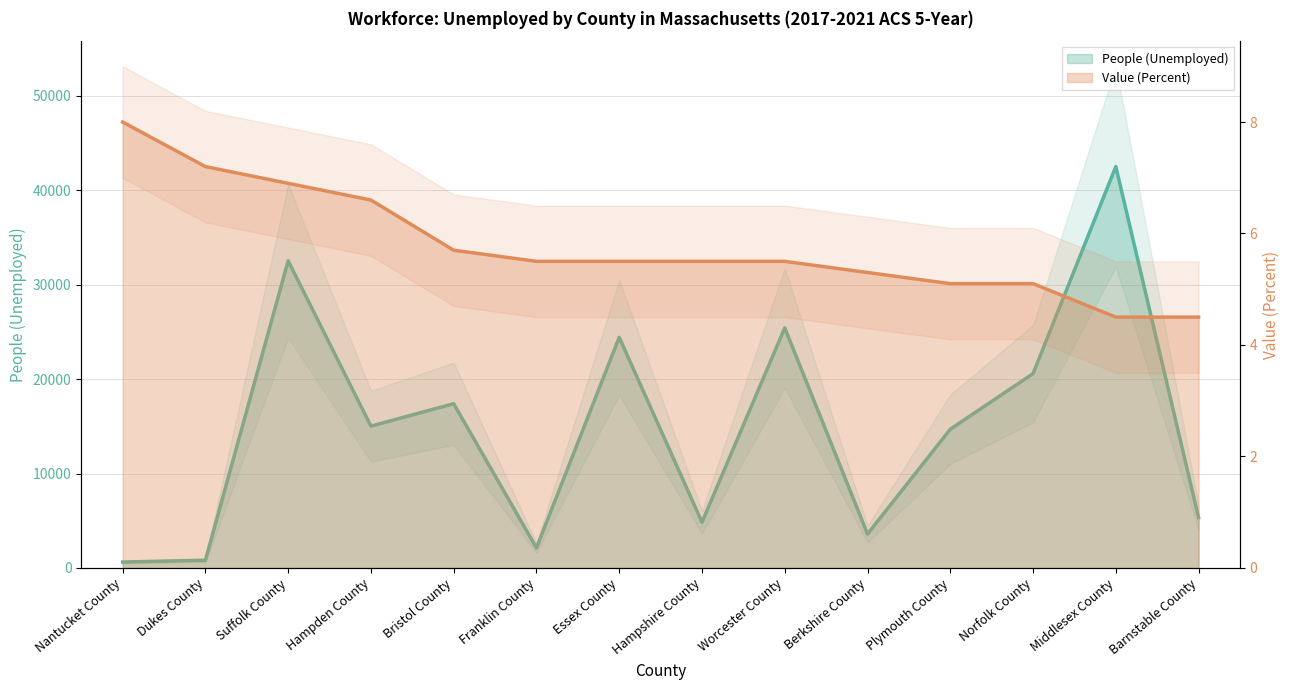

Count the number of data series in this chart.

2